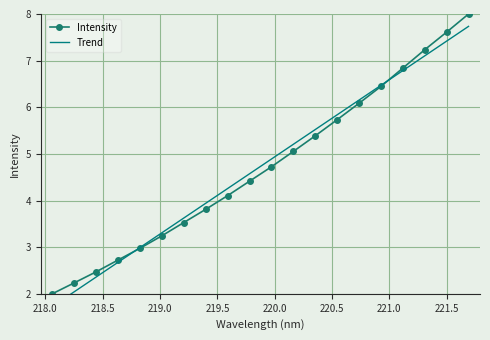

What is the value of the Intensity point at the 9th from the left?

4.1